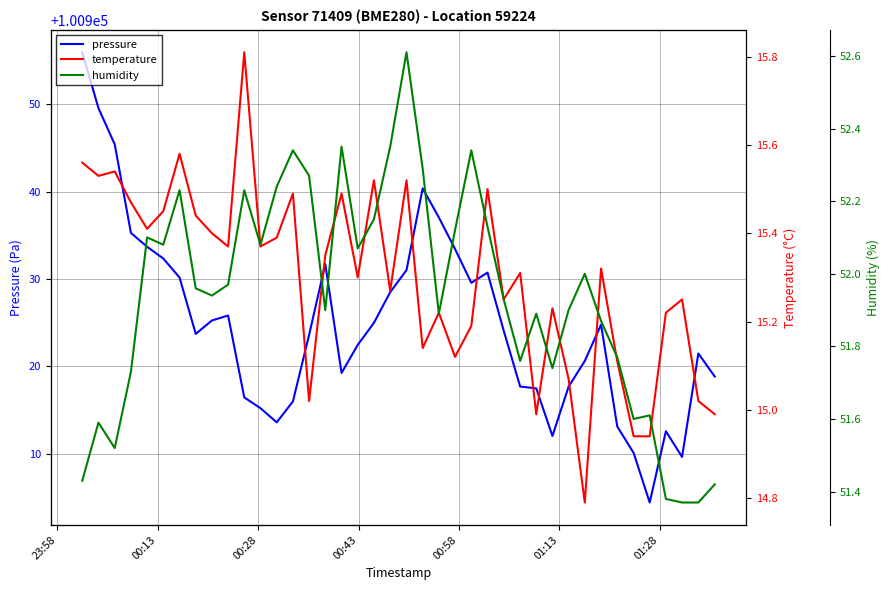

What is the difference between the second highest and minimum values in the temperature series?

0.8